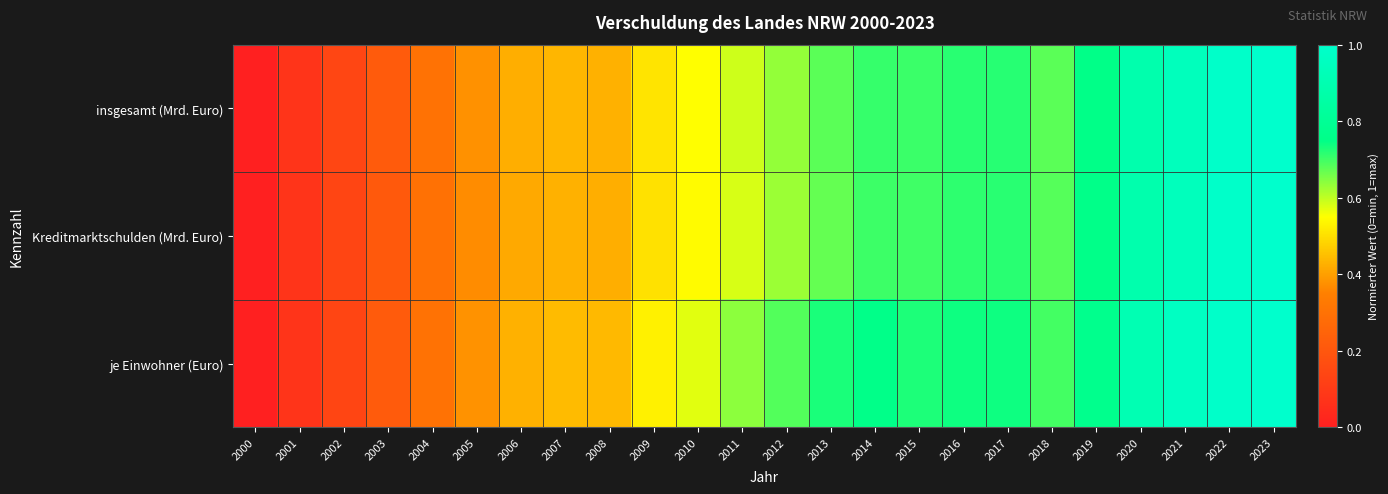

Reading right to left, transcribe all the data shown in this chart.

insgesamt (Mrd. Euro): 2023=1.0	2022=1.0	2021=0.9	2020=0.9	2019=0.8	2018=0.7	2017=0.7	2016=0.7	2015=0.7	2014=0.7	2013=0.7	2012=0.6	2011=0.6	2010=0.6	2009=0.5	2008=0.4	2007=0.4	2006=0.4	2005=0.4	2004=0.3	2003=0.2	2002=0.1	2001=0.1	2000=0.0
Kreditmarktschulden (Mrd. Euro): 2023=1.0	2022=1.0	2021=0.9	2020=0.9	2019=0.8	2018=0.7	2017=0.7	2016=0.7	2015=0.7	2014=0.7	2013=0.7	2012=0.6	2011=0.6	2010=0.5	2009=0.5	2008=0.4	2007=0.4	2006=0.4	2005=0.4	2004=0.3	2003=0.2	2002=0.1	2001=0.1	2000=0.0
je Einwohner (Euro): 2023=1.0	2022=1.0	2021=1.0	2020=0.9	2019=0.8	2018=0.7	2017=0.7	2016=0.7	2015=0.7	2014=0.8	2013=0.7	2012=0.7	2011=0.6	2010=0.6	2009=0.5	2008=0.4	2007=0.4	2006=0.4	2005=0.4	2004=0.3	2003=0.2	2002=0.1	2001=0.1	2000=0.0